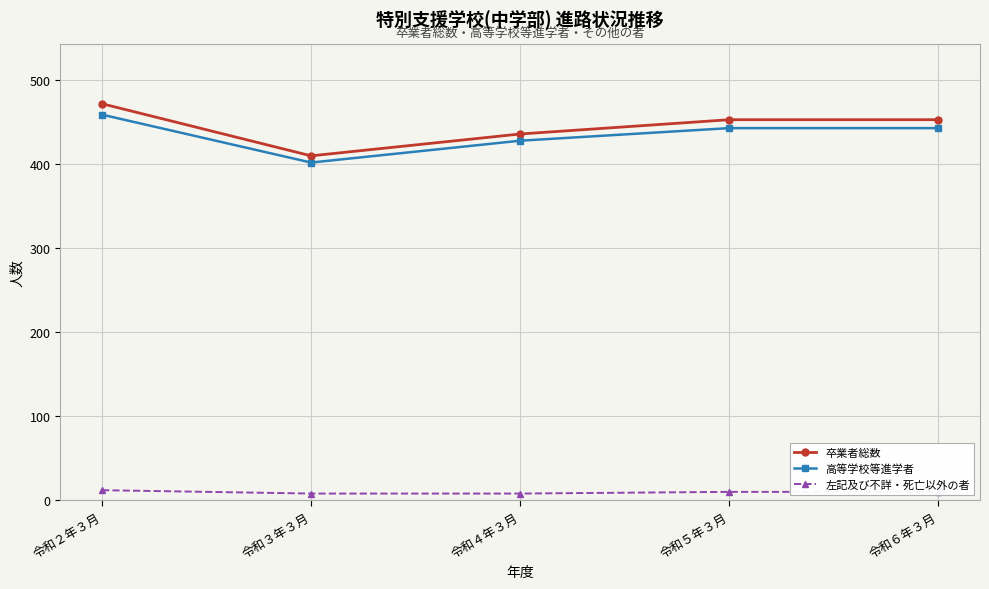

Count the 高等学校等進学者 values in the range 428 to 443.

3